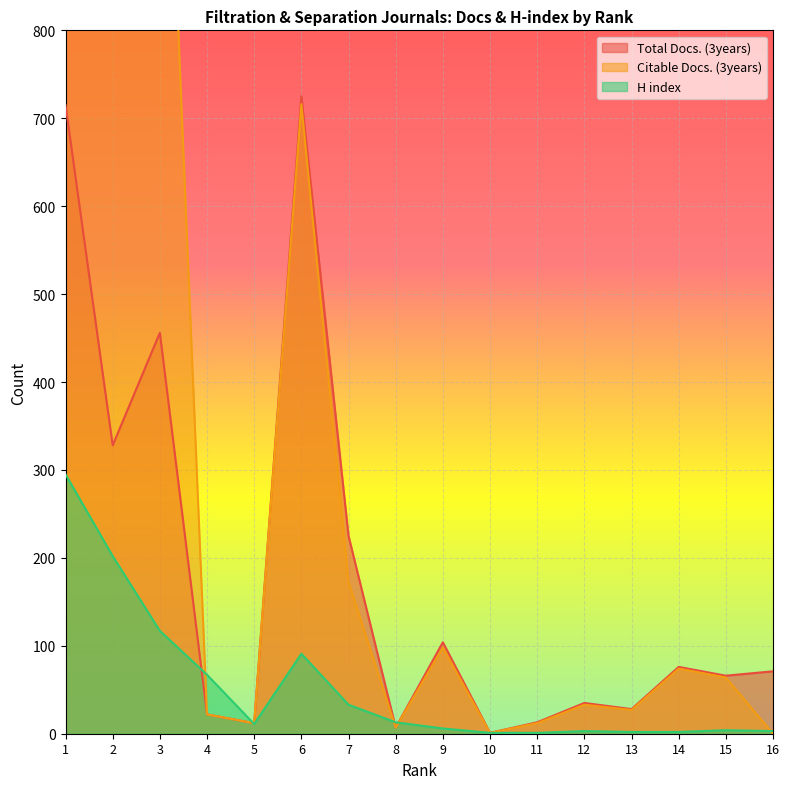

In Citable Docs. (3years), how many points are lower than both neighbors (excluding endpoints)?

5